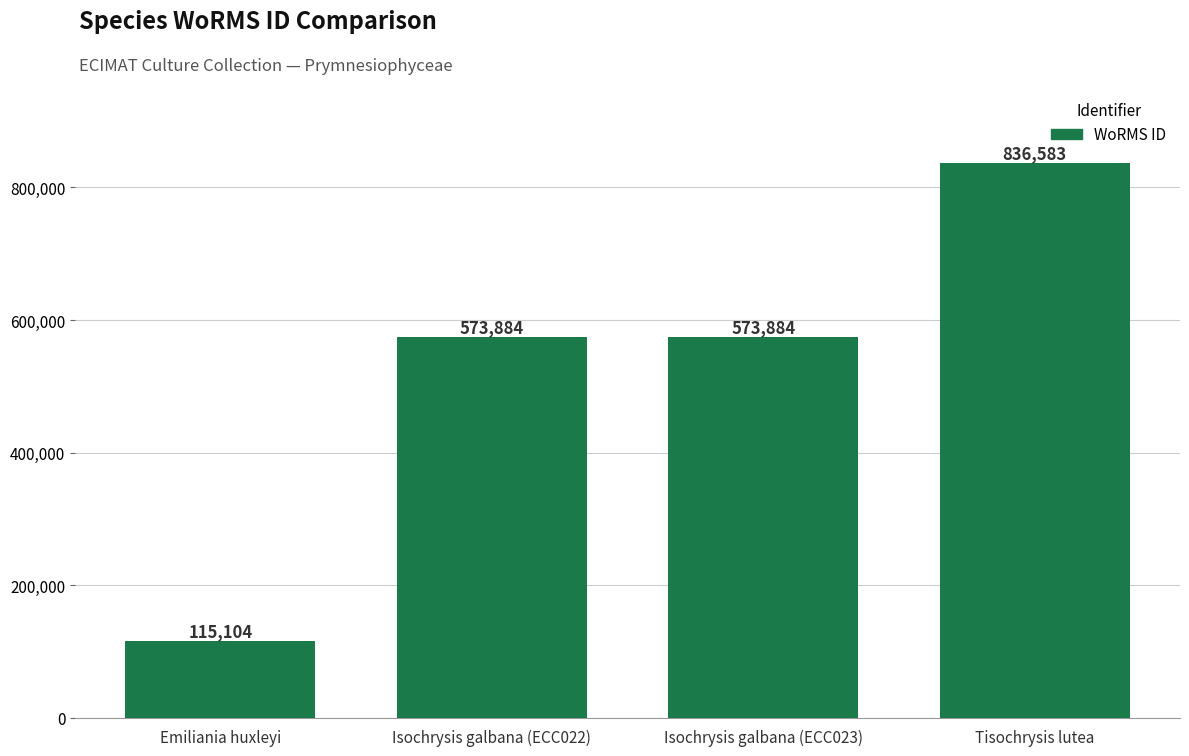

What position from the left is Isochrysis galbana (ECC023)?

3